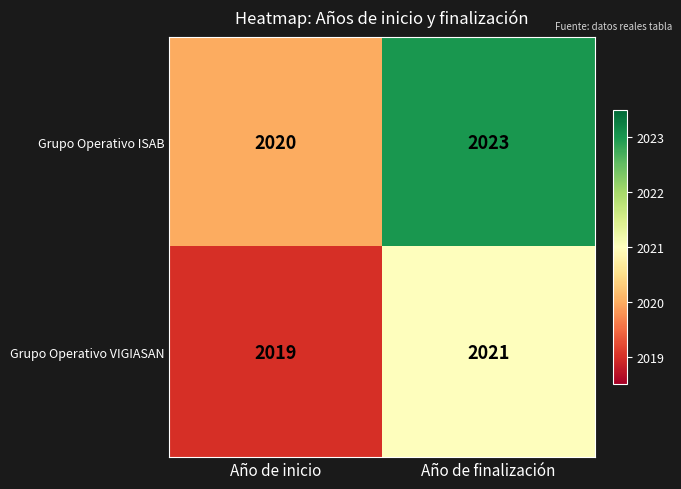

At which category is the sum across all series the highest?

Año de finalización